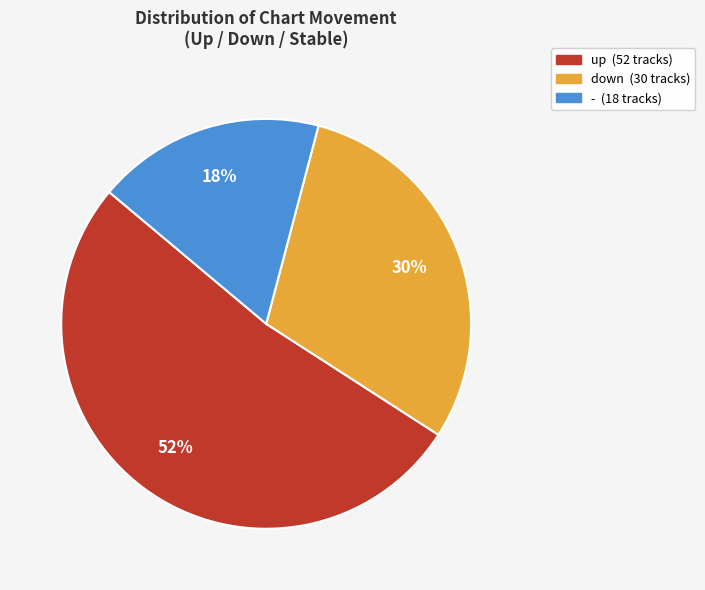

To the nearest percent, what is the average slice percentage?

33%